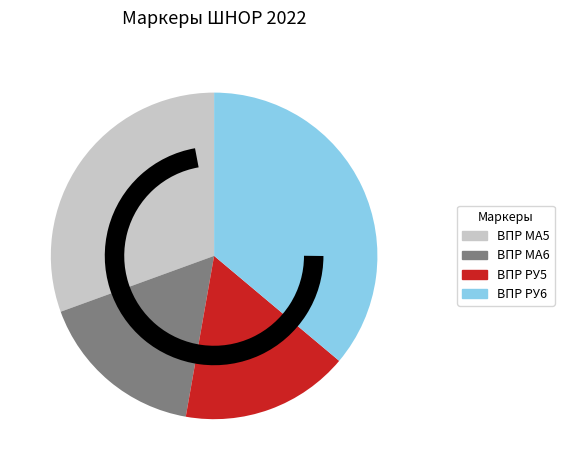

Which has a higher value, ВПР РУ5 or ВПР РУ6?

ВПР РУ6